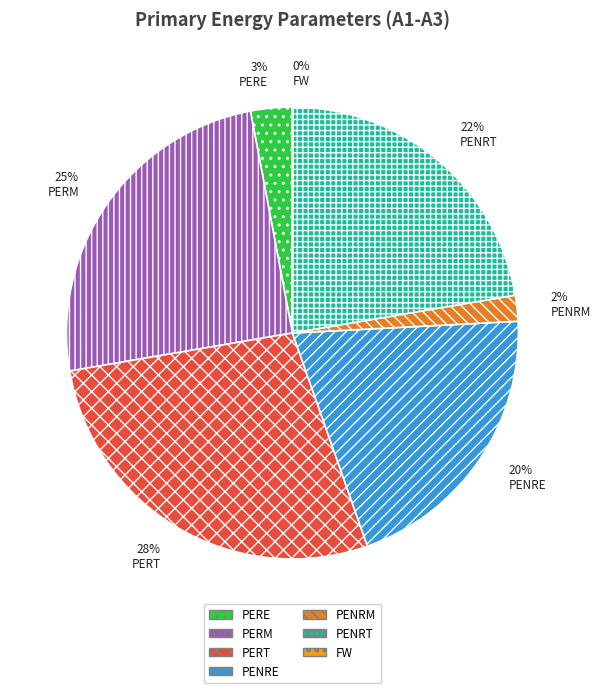

Is there a majority slice in this chart?

No